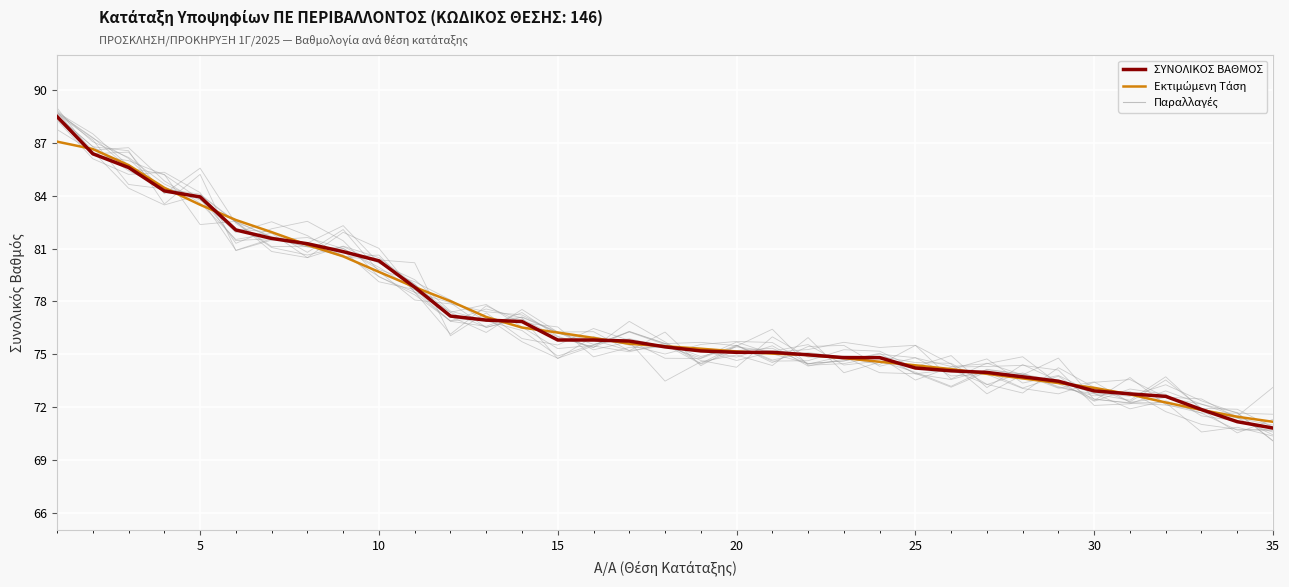

Does the chart display data point markers on the line(s)?

No